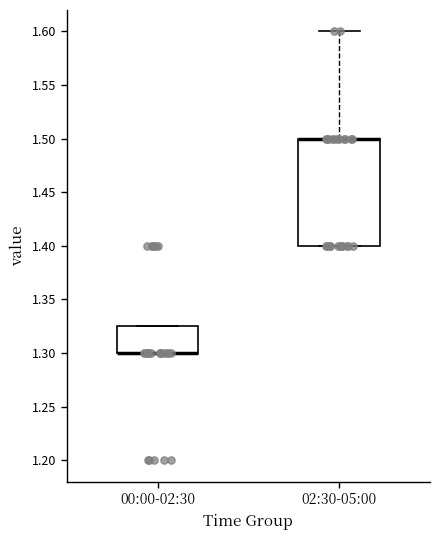

Where is the upper edge of the box for 00:00-02:30 on the y-axis? The values are not printed on the chart, so give them approximately, as read against the axis.

1.325